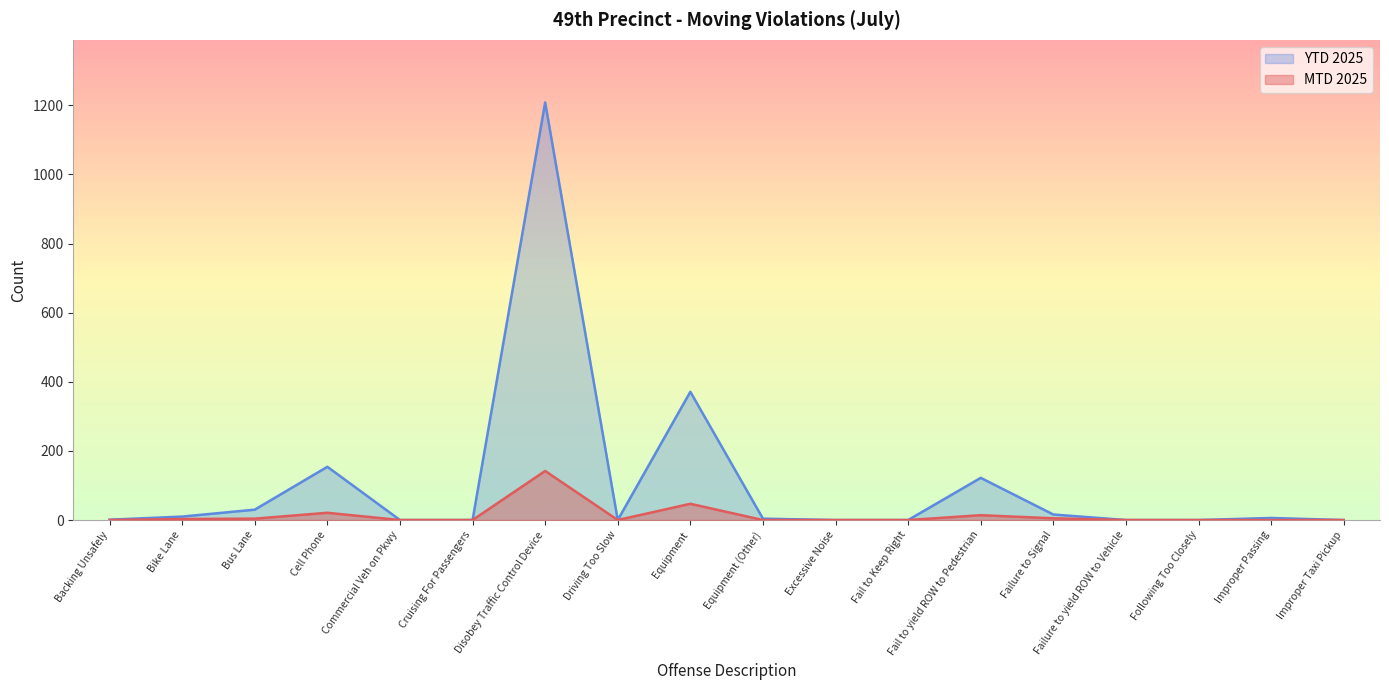

Which series has the largest range (max minus min)?

YTD 2025